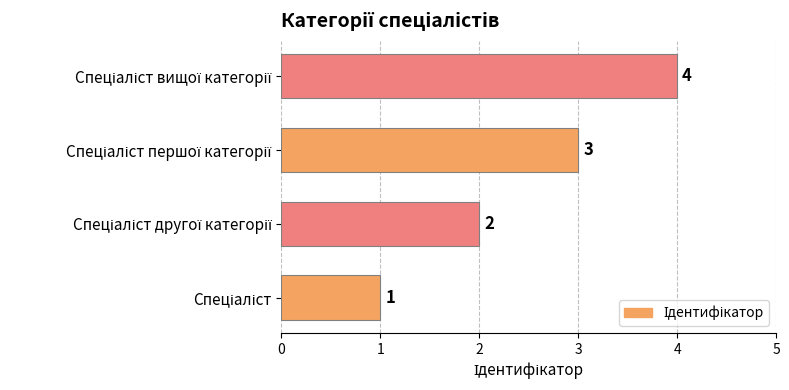

What is the maximum value shown in the chart?

4